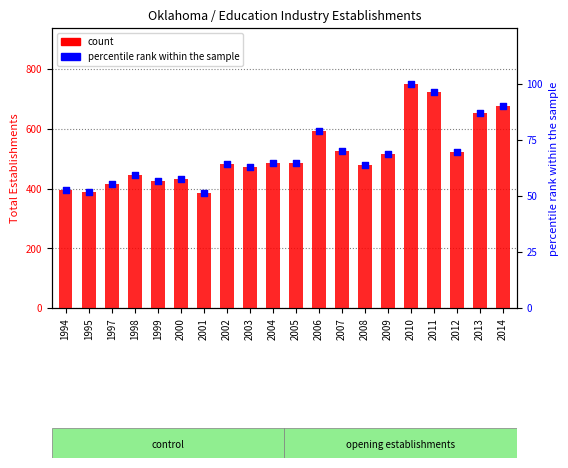

What are all the series names shown in the legend?

count, percentile rank within the sample